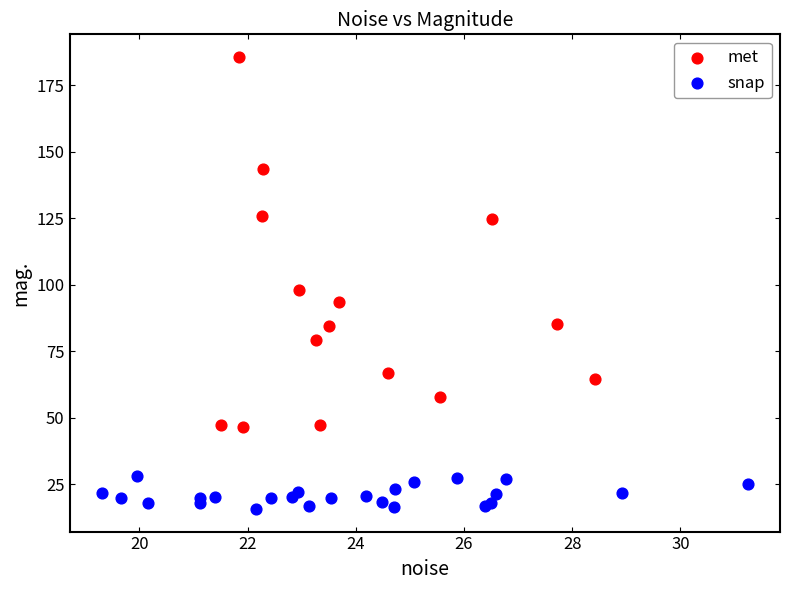

Which series contains the lowest Y value?

snap